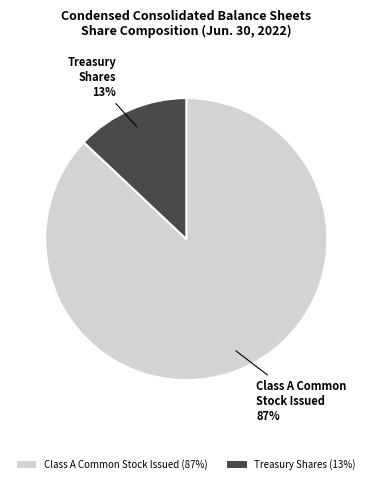

Which category has the smallest portion of the pie?

Treasury Shares (13%)